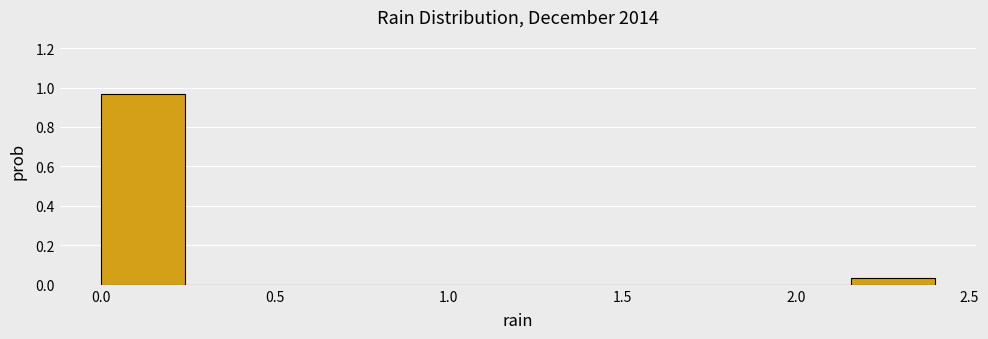

How tall is the bar that spans 2.16 to 2.40 on the x-axis? Neither the bar edges nor the heights are printed on the chart, so give them approximately, as read against the axes.

0.04